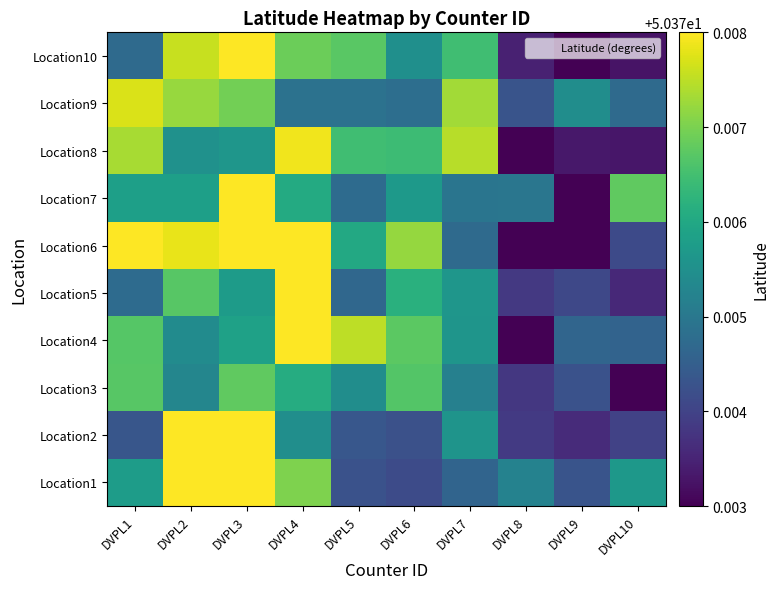

What is the maximum value shown in the chart?

50.4